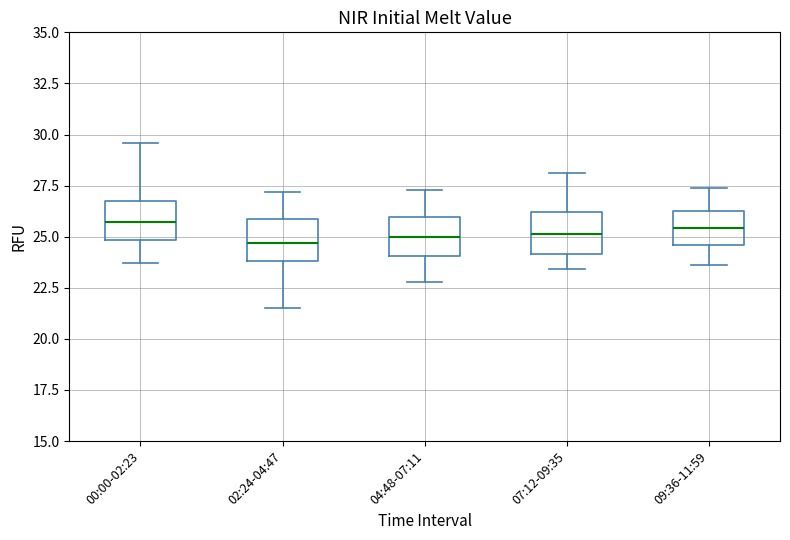

Reading left to right, read every box against the y-axis: the position of its median line, the range the box covers, and the ends of its whiskers. The values are not printed on the chart, so give them approximately, as read against the axis.

00:00-02:23: median 25.5, box 25.0 to 27.0, whiskers 23.5 to 29.5
02:24-04:47: median 24.5, box 24.0 to 26.0, whiskers 21.5 to 27.0
04:48-07:11: median 25.0, box 24.0 to 26.0, whiskers 23.0 to 27.5
07:12-09:35: median 25.0, box 24.0 to 26.0, whiskers 23.5 to 28.0
09:36-11:59: median 25.5, box 24.5 to 26.5, whiskers 23.5 to 27.5